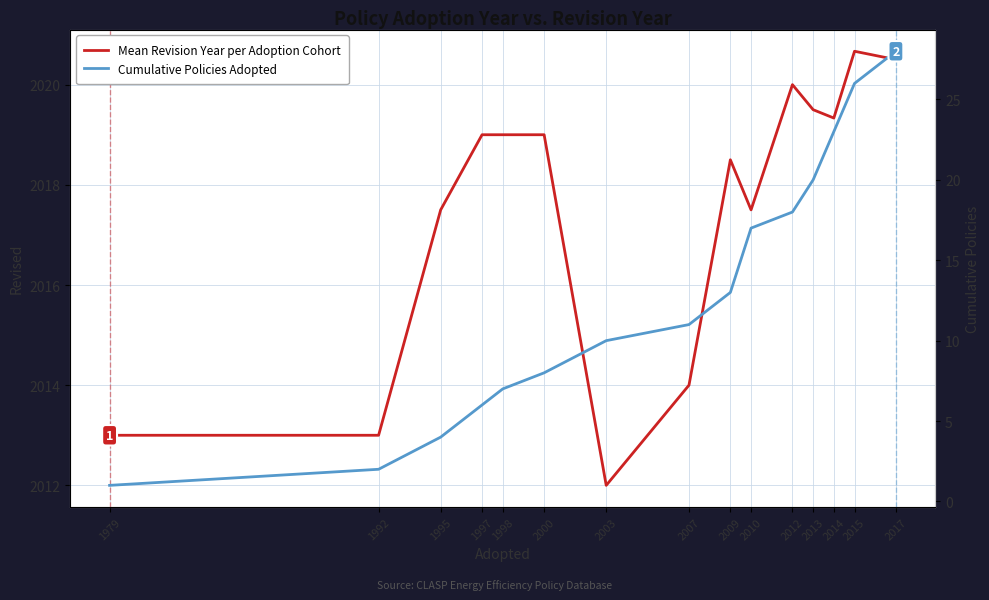

At which label is Cumulative Policies Adopted closest to 14?

2009